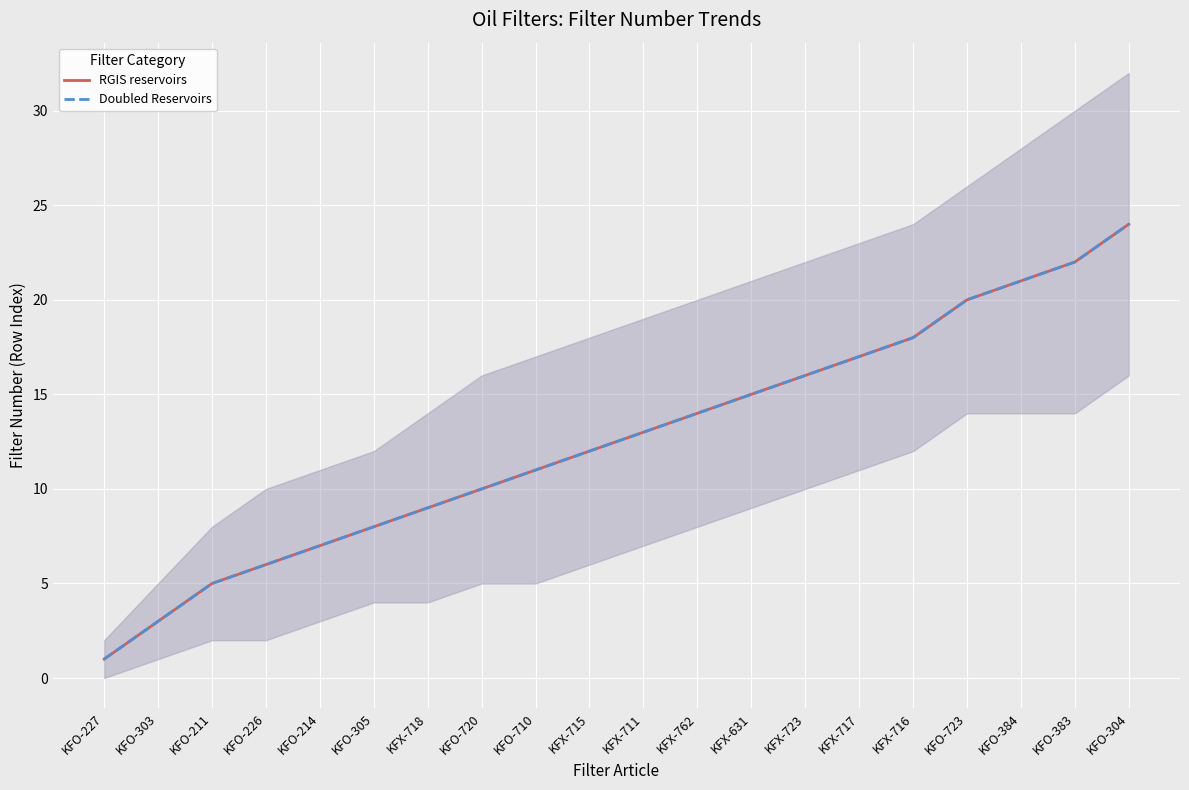

True or false: RGIS reservoirs has more than 0 points higher than both neighbors.

False